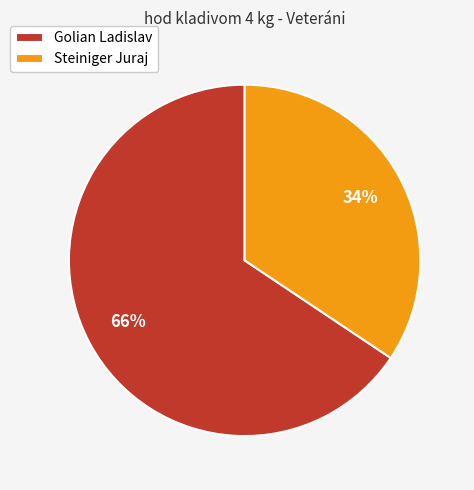

What percentage is the Steiniger Juraj slice, to the nearest percent?

34%